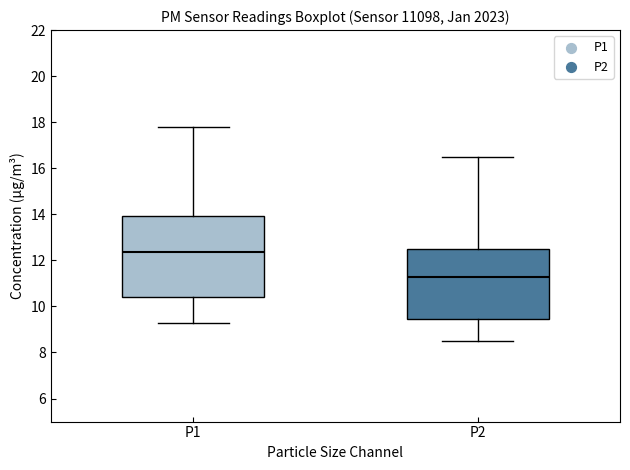

Comparing the boxes themselves (not the whiskers), which one is the tallest?

P1